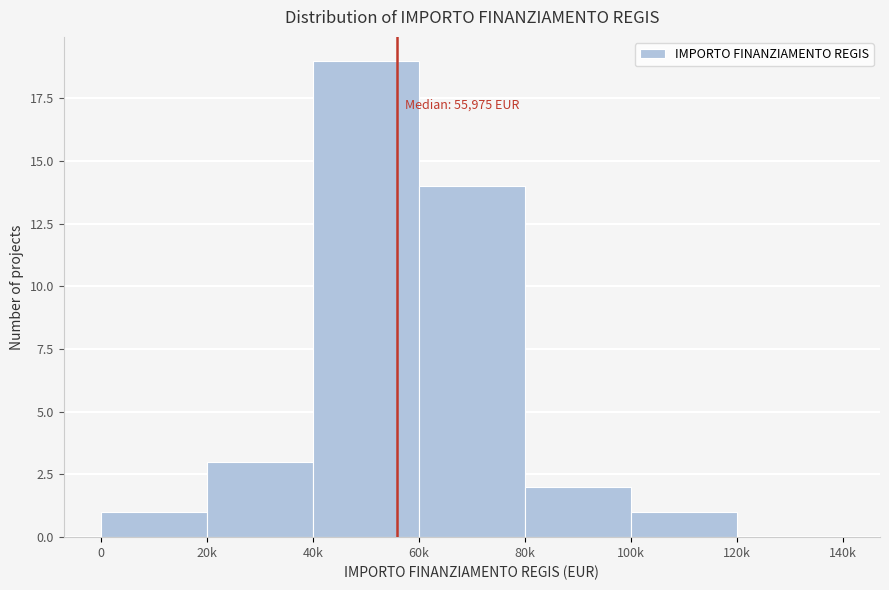

Reading left to right, what are all the values shown in this chart?

0=1	20k=3	40k=19	60k=14	80k=2	100k=1	120k=0